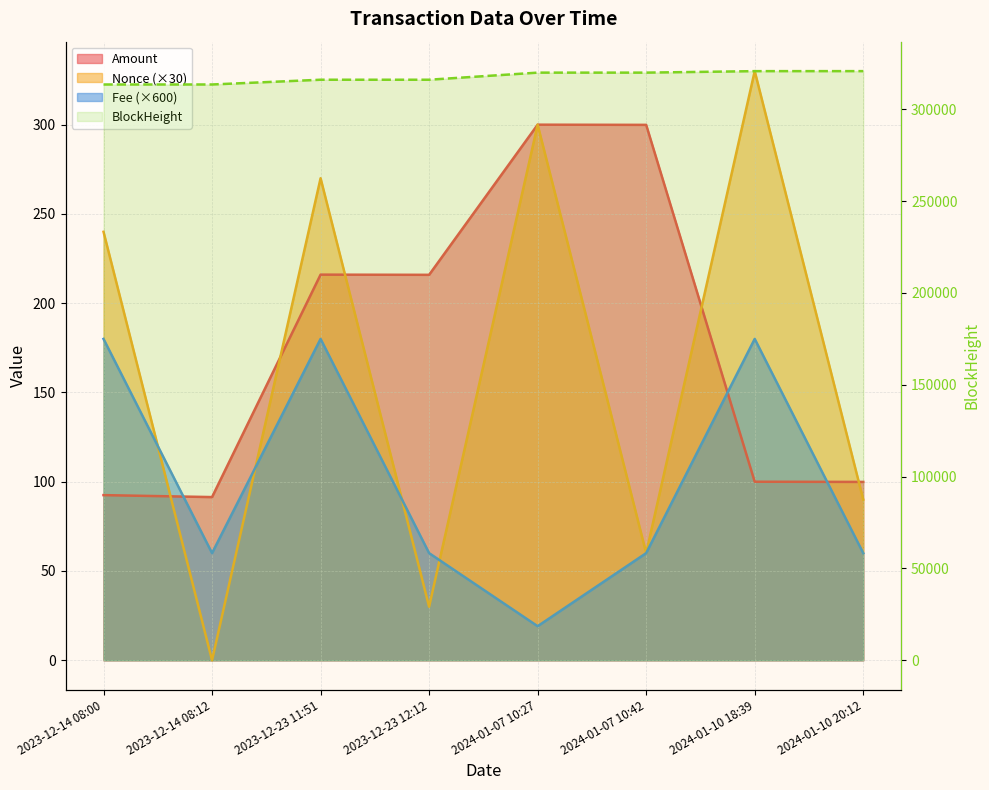

At 2024-01-10 20:12, list the series in order from largest to smallest.

BlockHeight, Amount, Nonce, Fee